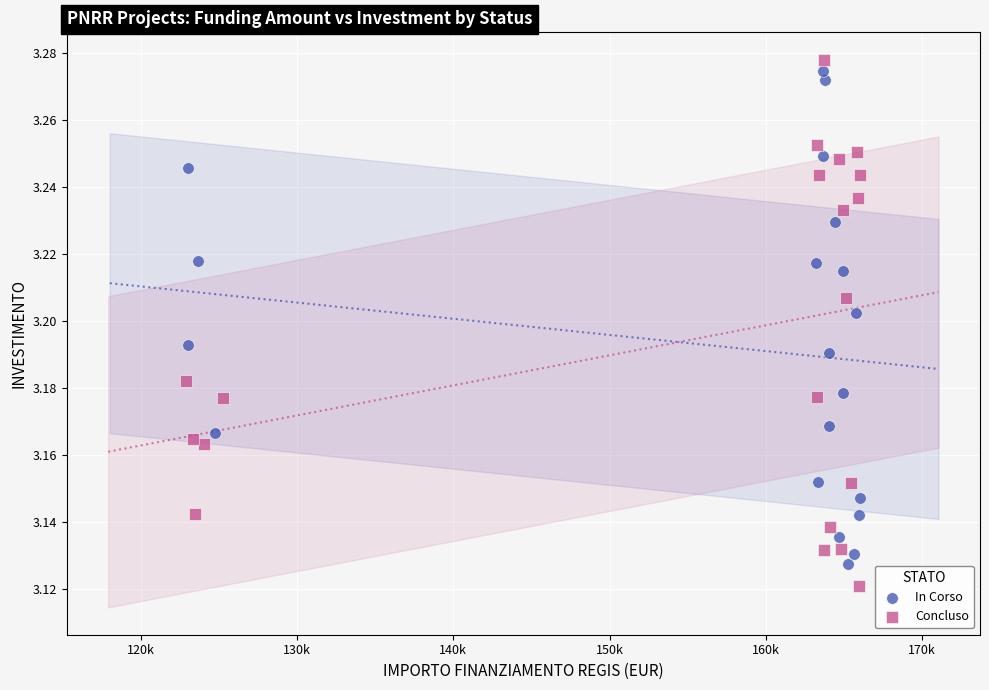

What are all the series names shown in the legend?

In Corso, Concluso